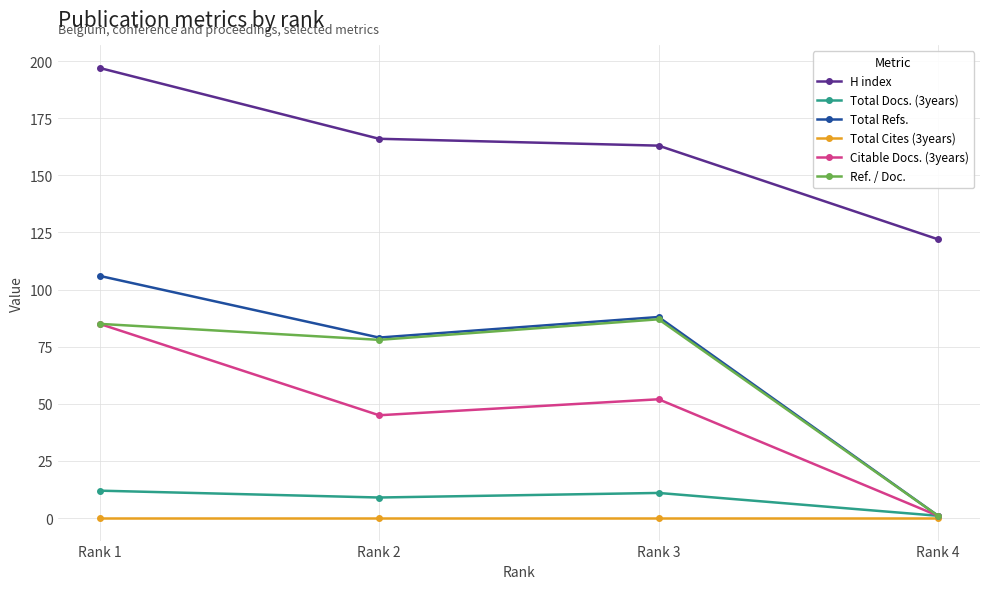

Is the value of Total Refs. at Rank 3 greater than the value of Total Docs. (3years) at Rank 1?

Yes